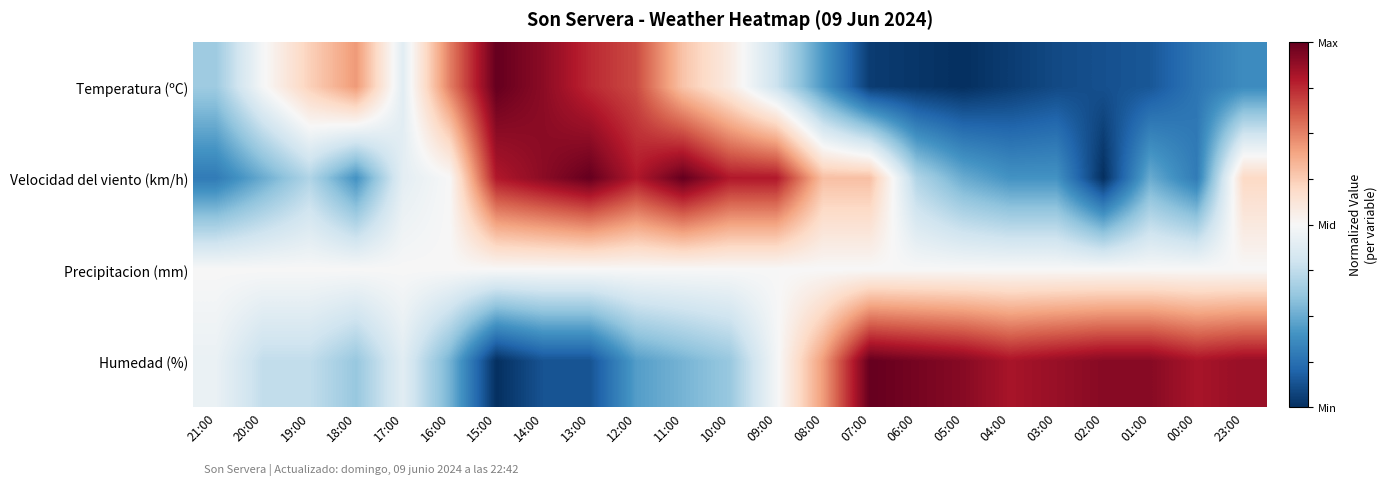

Rank the series by their maximum value, from highest to lowest.

Temperatura (ºC), Velocidad del viento (km/h), Humedad (%), Precipitacion (mm)